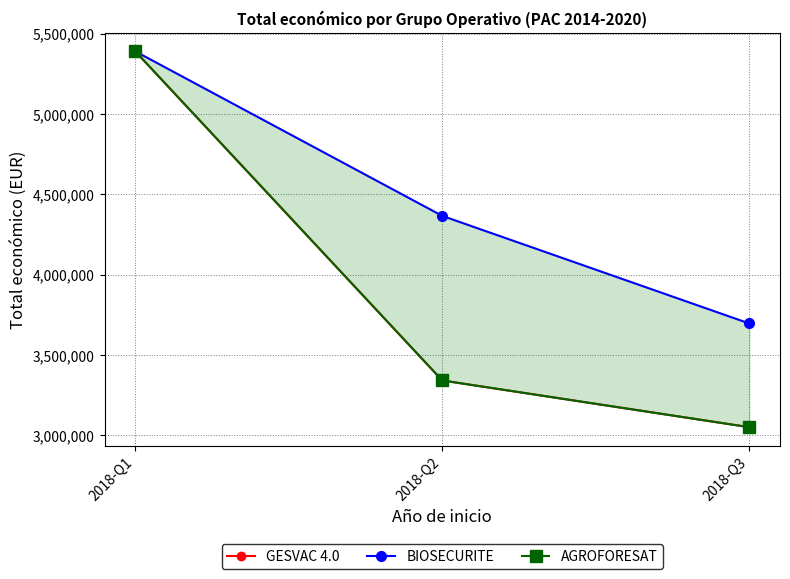

What is the difference between the maximum and minimum values in the AGROFORESAT series?

2339025